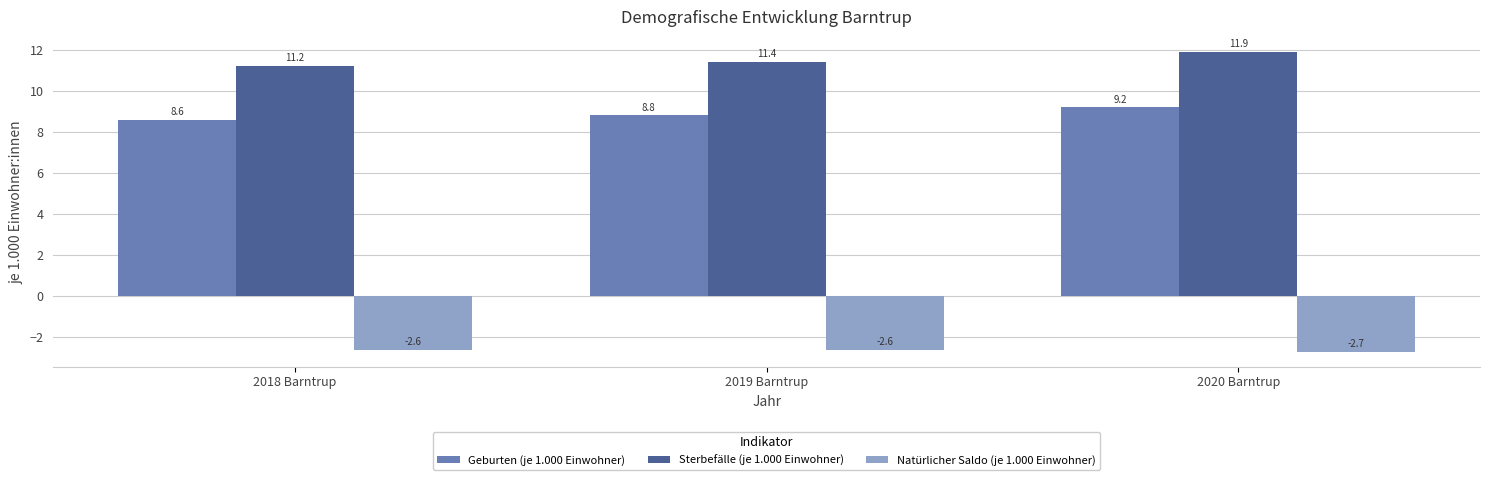

Count the number of data series in this chart.

3